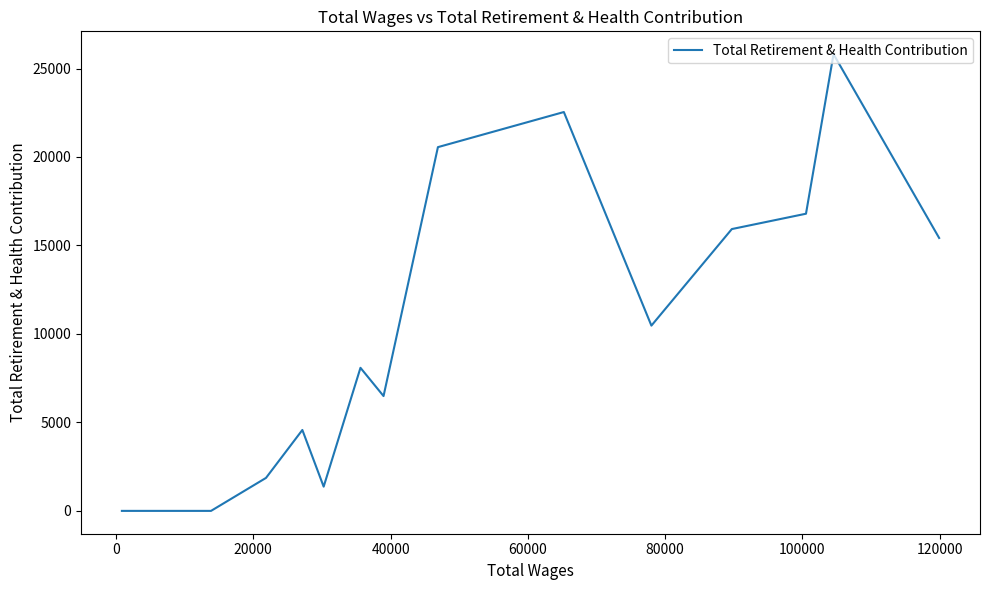

What is the maximum value shown in the chart?

25811